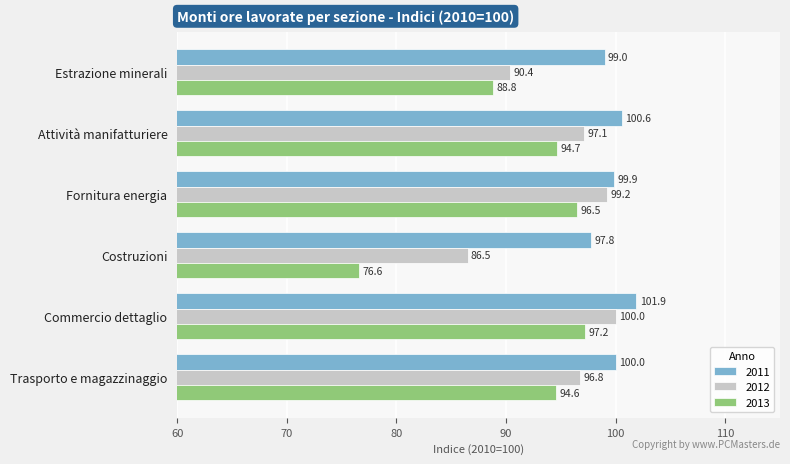

What is the minimum value for 2013?

76.6